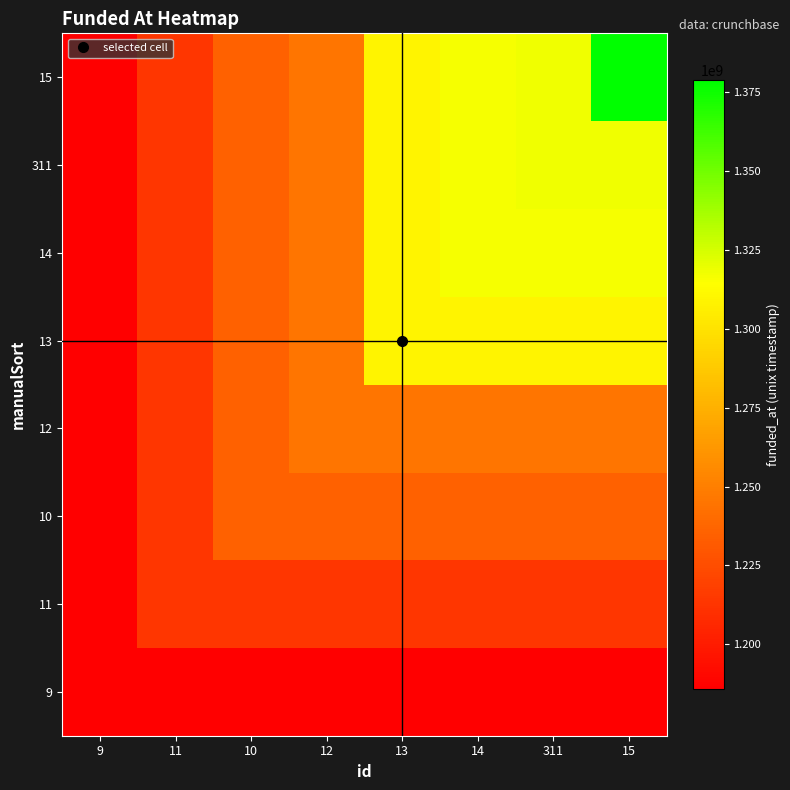

Reading left to right, what are all the values shown in this chart?

9: 9=1185926400	11=1185926400	10=1185926400	12=1185926400	13=1185926400	14=1185926400	311=1185926400	15=1185926400
11: 9=1185926400	11=1213228800	10=1213228800	12=1213228800	13=1213228800	14=1213228800	311=1213228800	15=1213228800
10: 9=1185926400	11=1213228800	10=1234915200	12=1234915200	13=1234915200	14=1234915200	311=1234915200	15=1234915200
12: 9=1185926400	11=1213228800	10=1234915200	12=1245283200	13=1245283200	14=1245283200	311=1245283200	15=1245283200
13: 9=1185926400	11=1213228800	10=1234915200	12=1245283200	13=1309305600	14=1309305600	311=1309305600	15=1309305600
14: 9=1185926400	11=1213228800	10=1234915200	12=1245283200	13=1309305600	14=1316390400	311=1316390400	15=1316390400
311: 9=1185926400	11=1213228800	10=1234915200	12=1245283200	13=1309305600	14=1316390400	311=1318204800	15=1318204800
15: 9=1185926400	11=1213228800	10=1234915200	12=1245283200	13=1309305600	14=1316390400	311=1318204800	15=1378771200